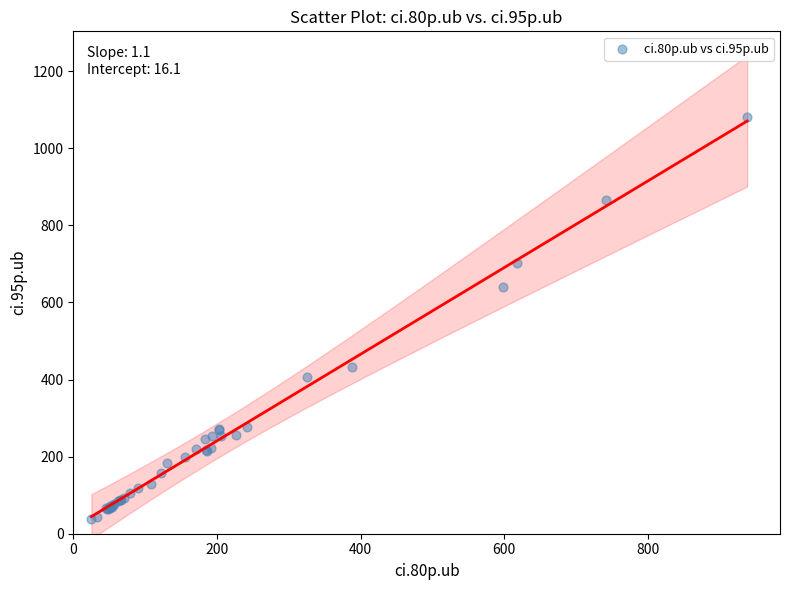

What Y value in the scatter plot is closest to 558?

640.6